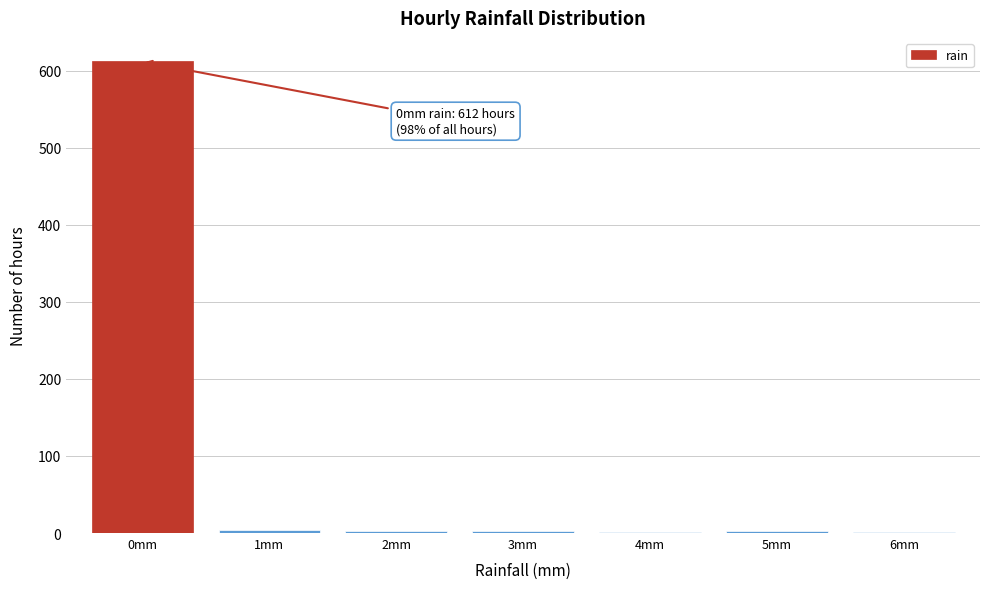

At which category does the chart reach its peak across all series?

0mm